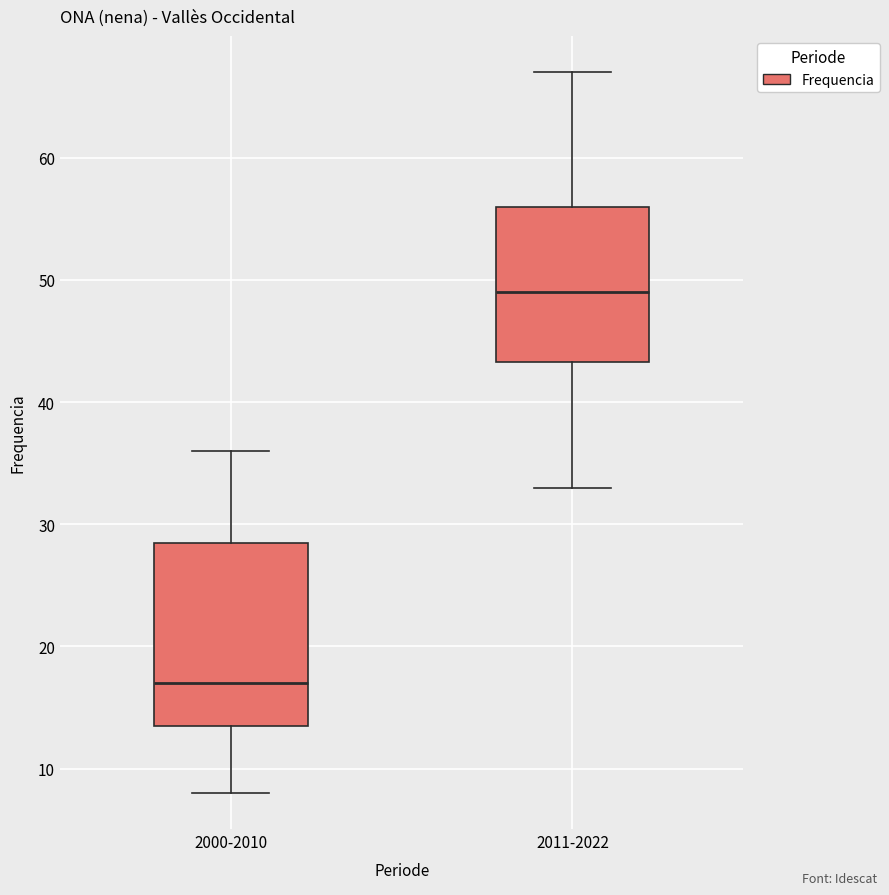

Reading left to right, transcribe this box plot: for each box, give where its median line is, the range the box spans, and where its two whiskers end, as read against the y-axis. The values are not printed on the chart, so give them approximately, as read against the axis.

2000-2010: median 17, box 14 to 29, whiskers 8 to 36
2011-2022: median 49, box 43 to 56, whiskers 33 to 67